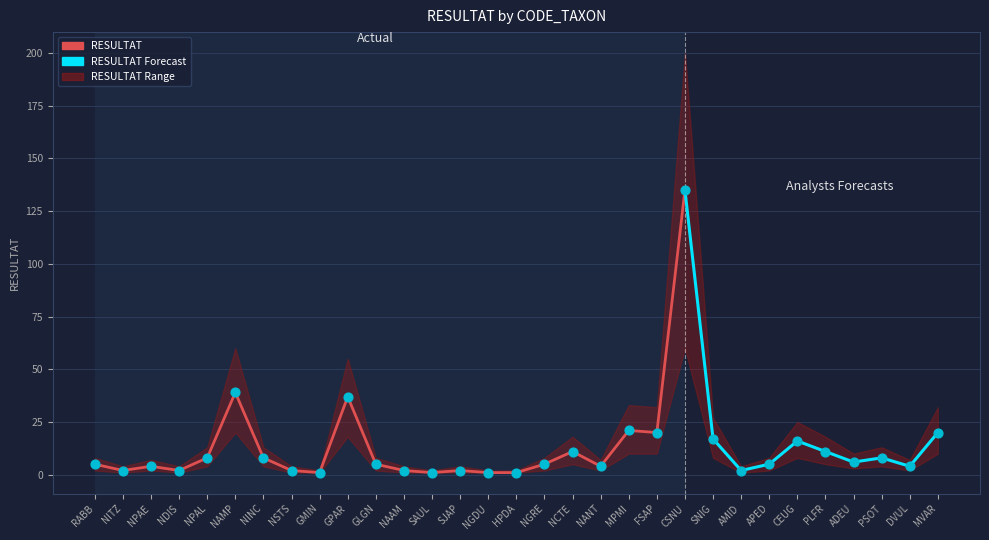

Which series contains the highest Y value?

RESULTAT_range_high